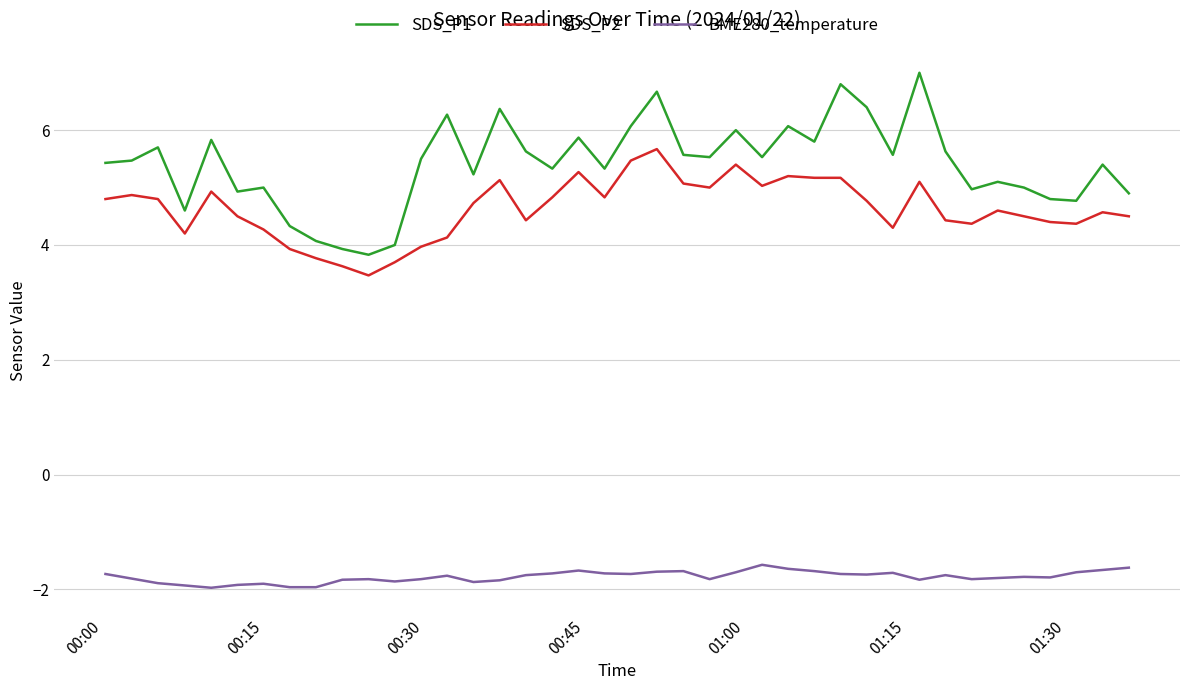

Which series has the largest range (max minus min)?

SDS_P1